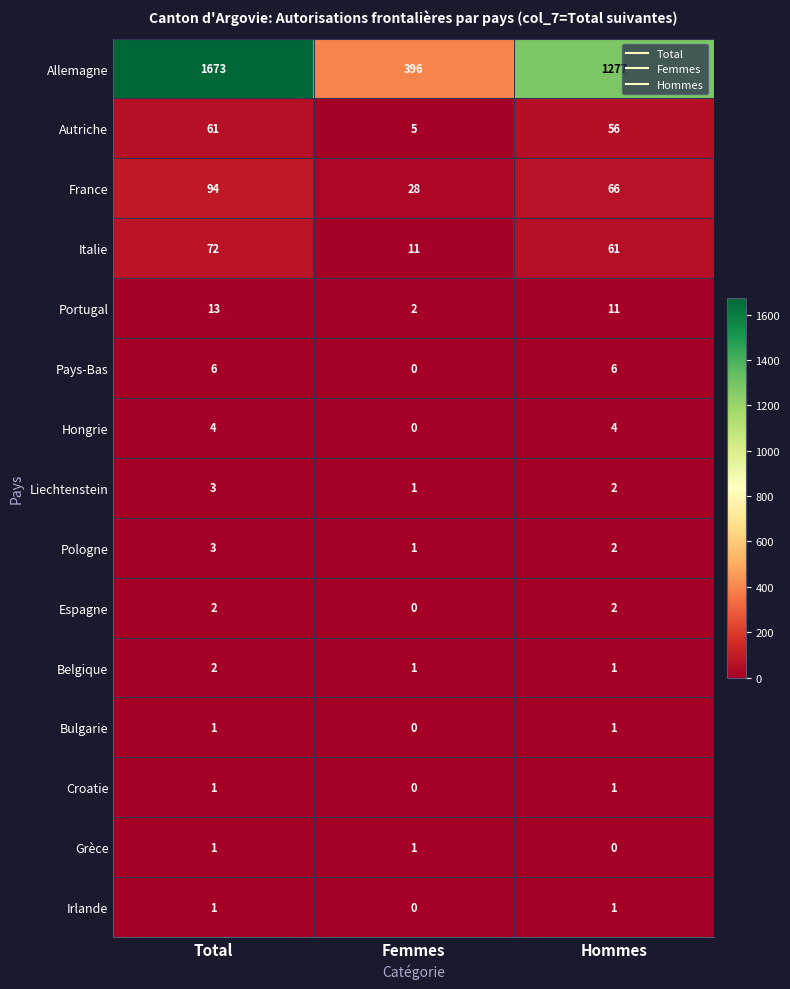

What is the difference between the second highest and minimum values in the Autriche series?

51